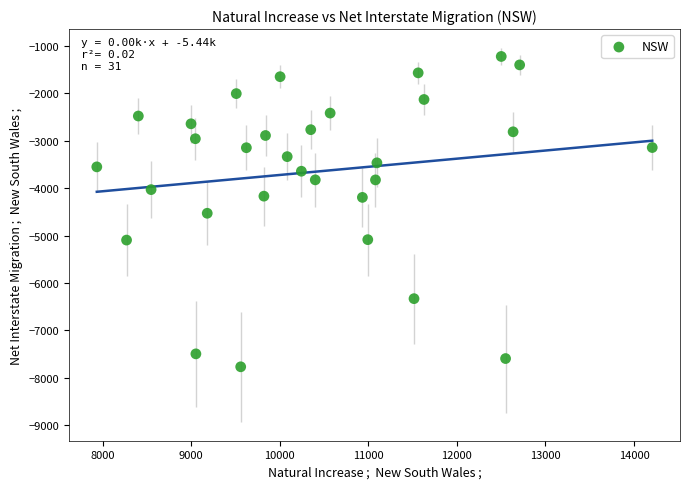

What is the range of X values (max minus min)?

6272